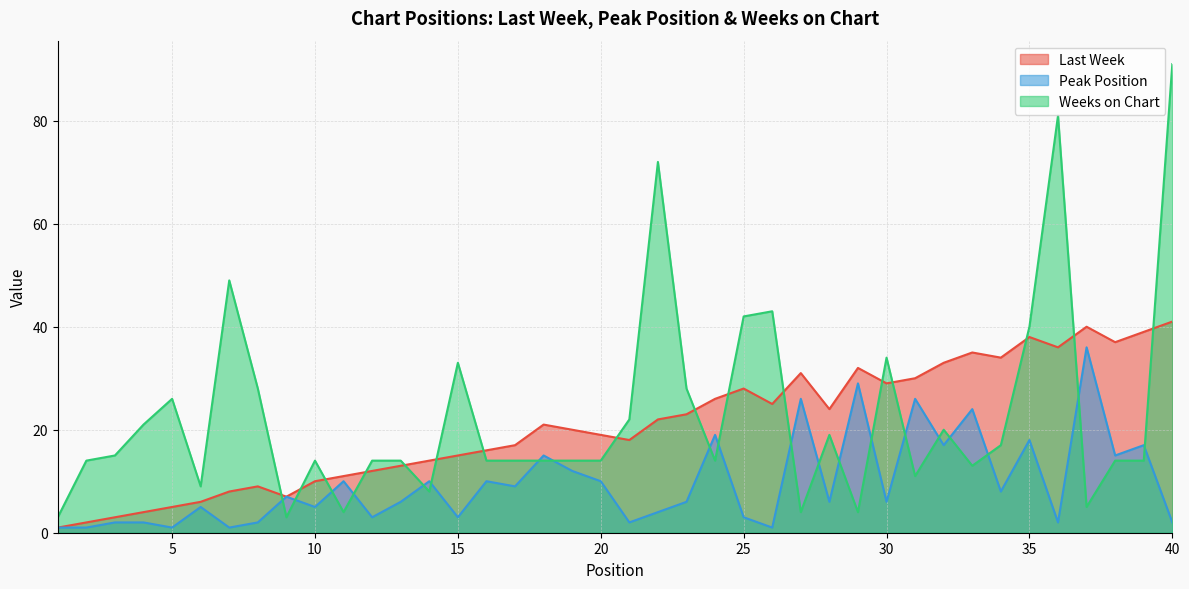

Is it true that Weeks on Chart equals 47 at 23?

False